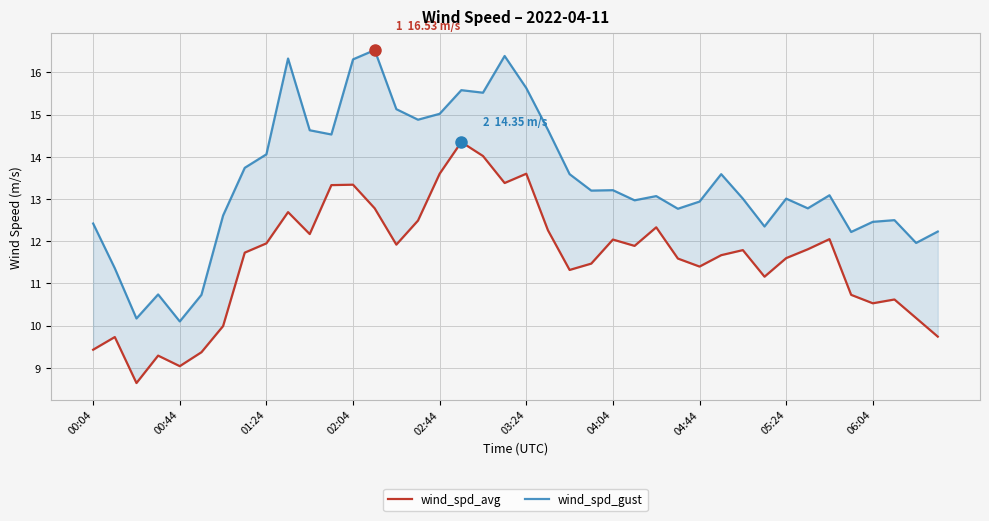

True or false: wind_spd_avg has a value of 16.5 at 27.

False